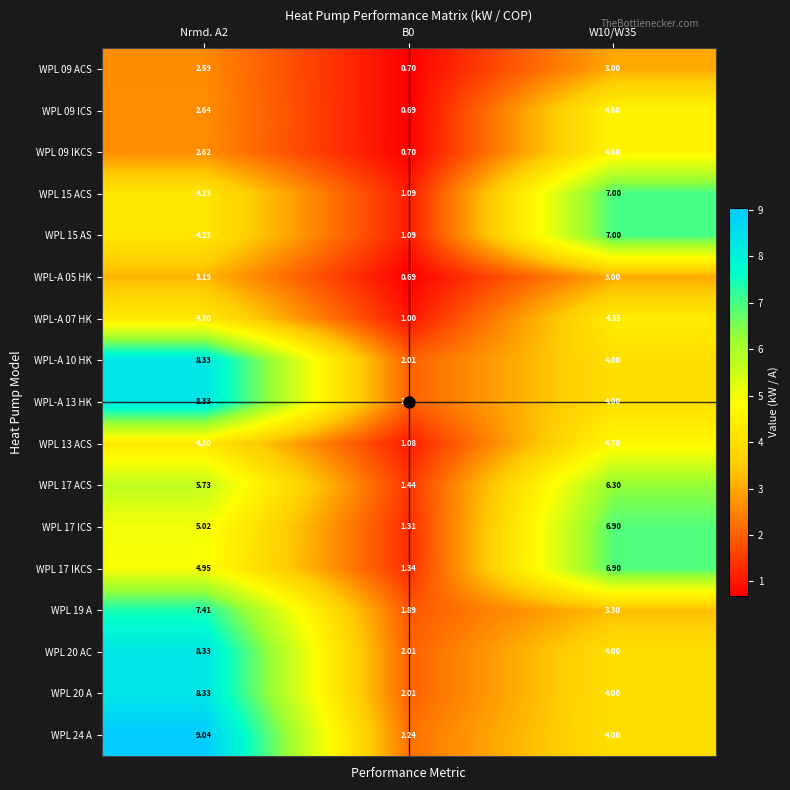

Is the value of WPL 09 ACS at Nrmd. A2 greater than the value of WPL 17 IKCS at B0?

Yes